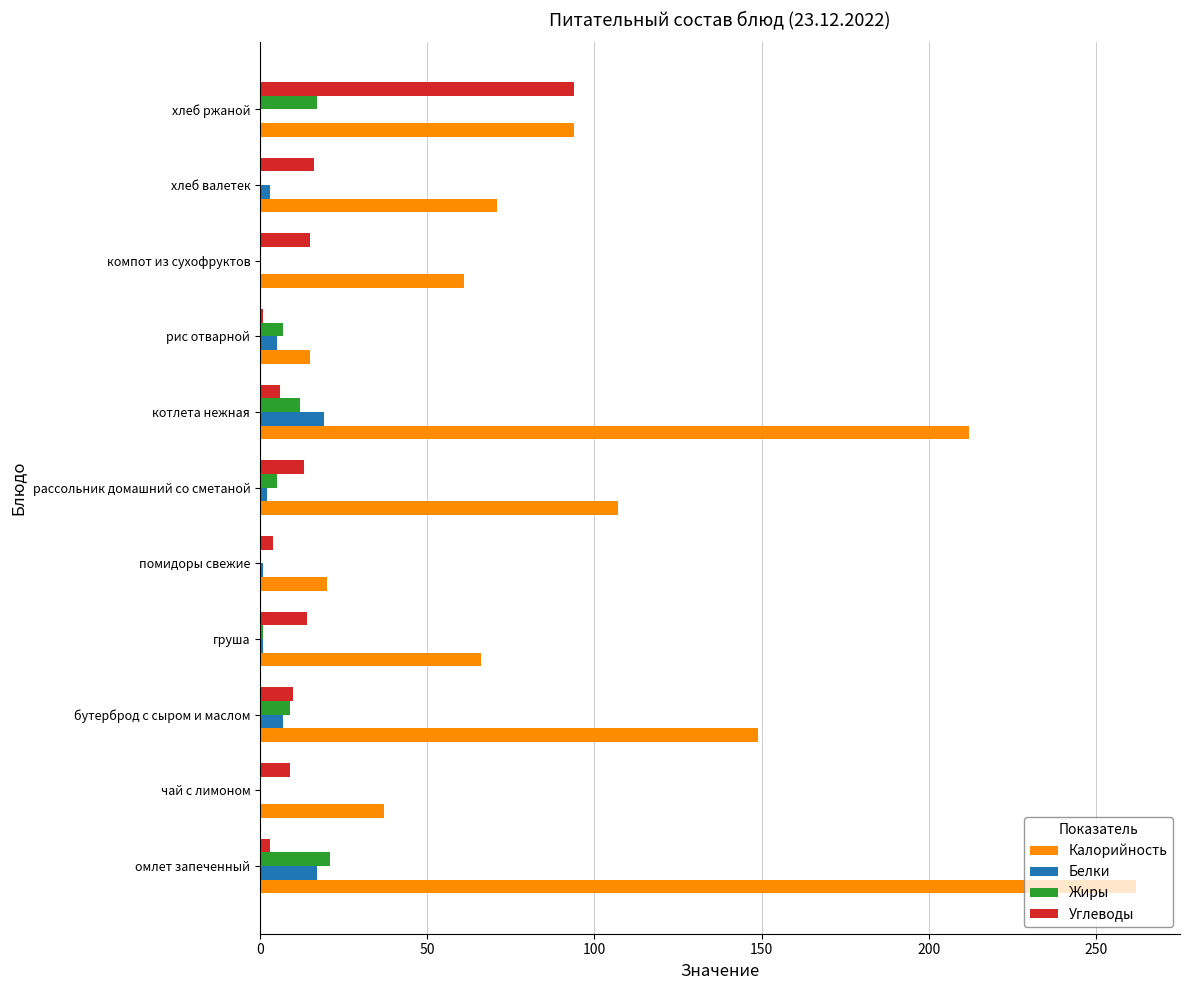

Between бутерброд с сыром и маслом and помидоры свежие, which series saw the biggest shift?

Калорийность